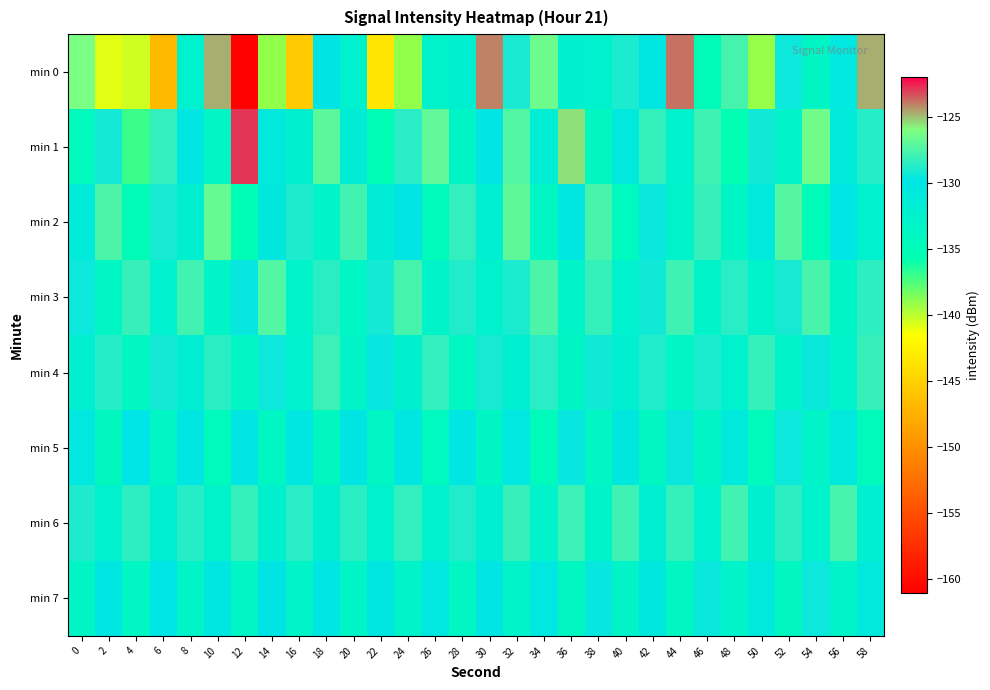

Which label corresponds to the smallest value in the chart?

12